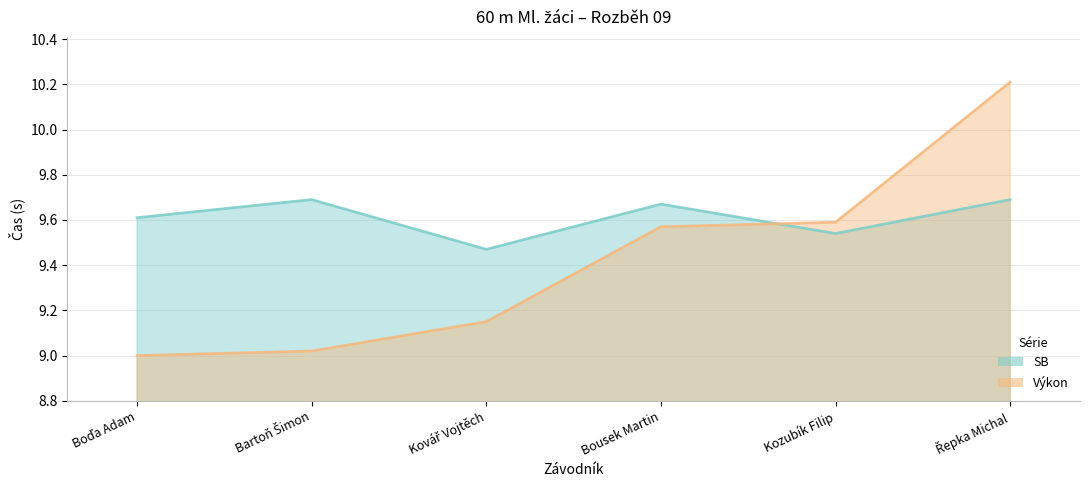

What is the value of the Výkon point at the 4th from the left?

9.6